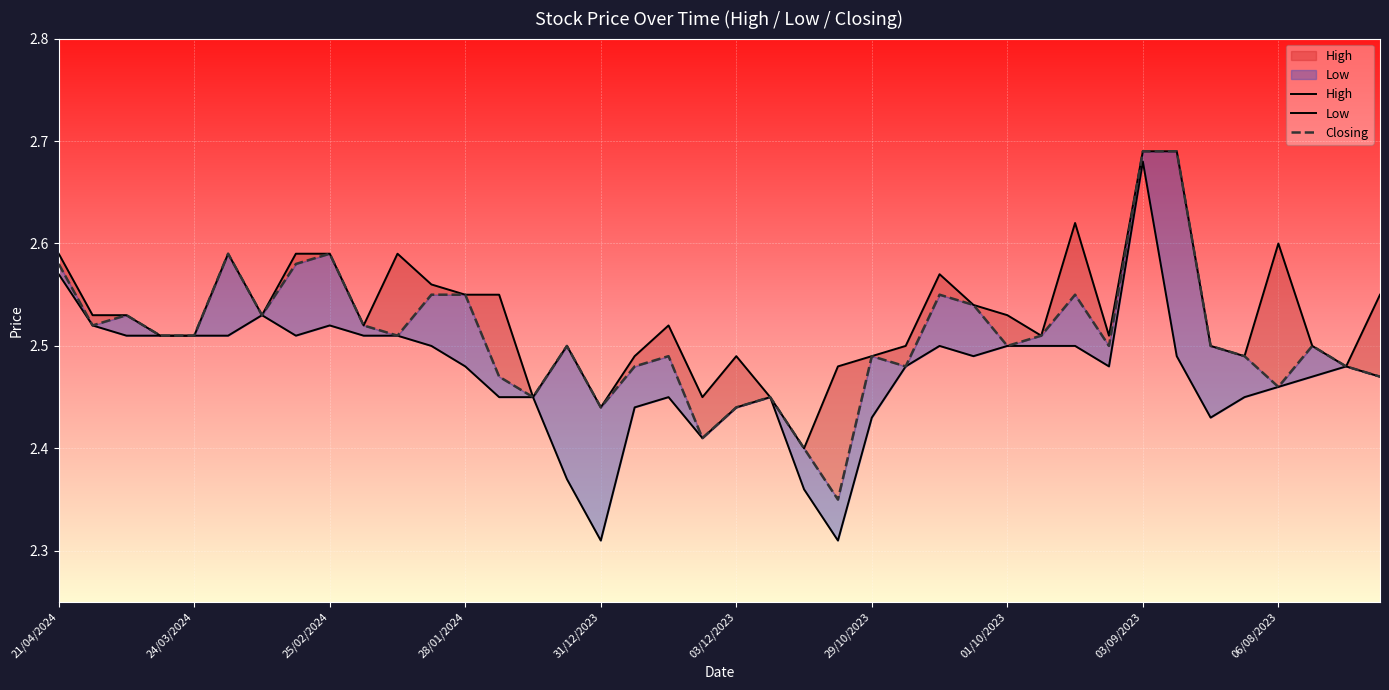

What is the minimum value shown in the chart?

2.3